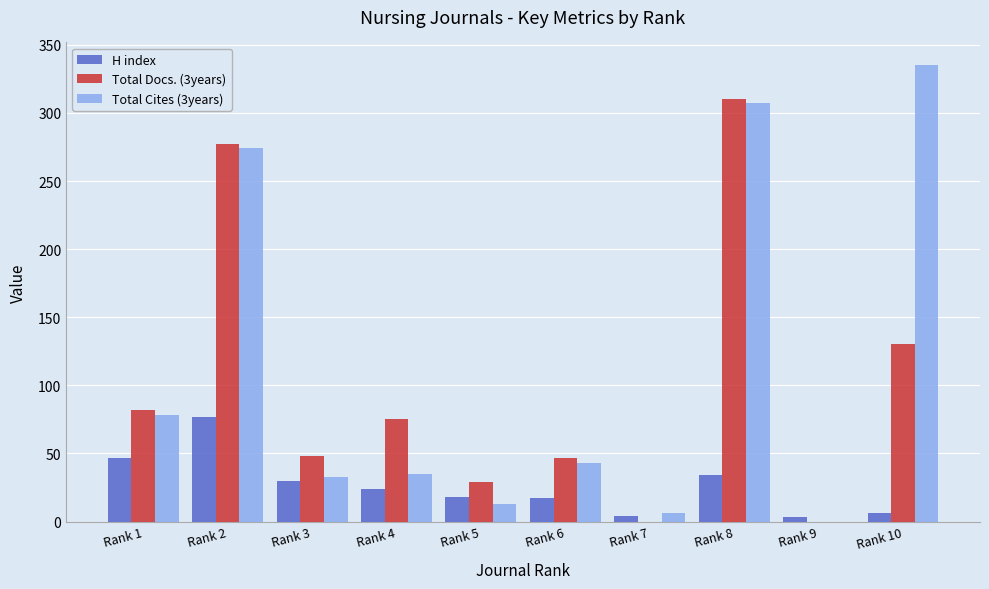

At which category is the sum across all series the highest?

Rank 8